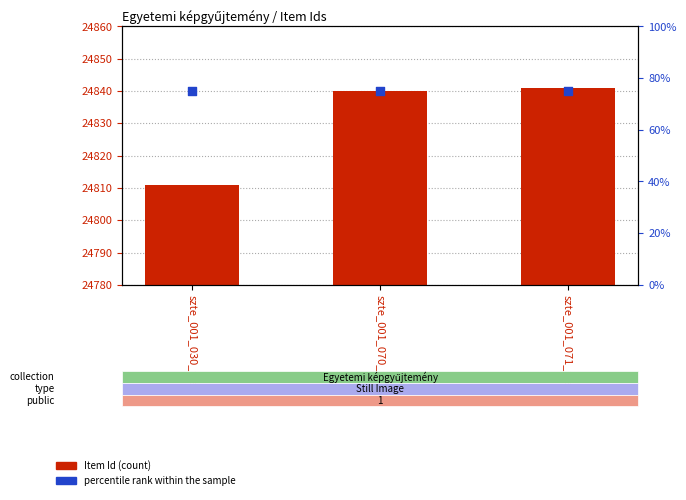

Which series has the largest Y range (max minus min)?

Item Id